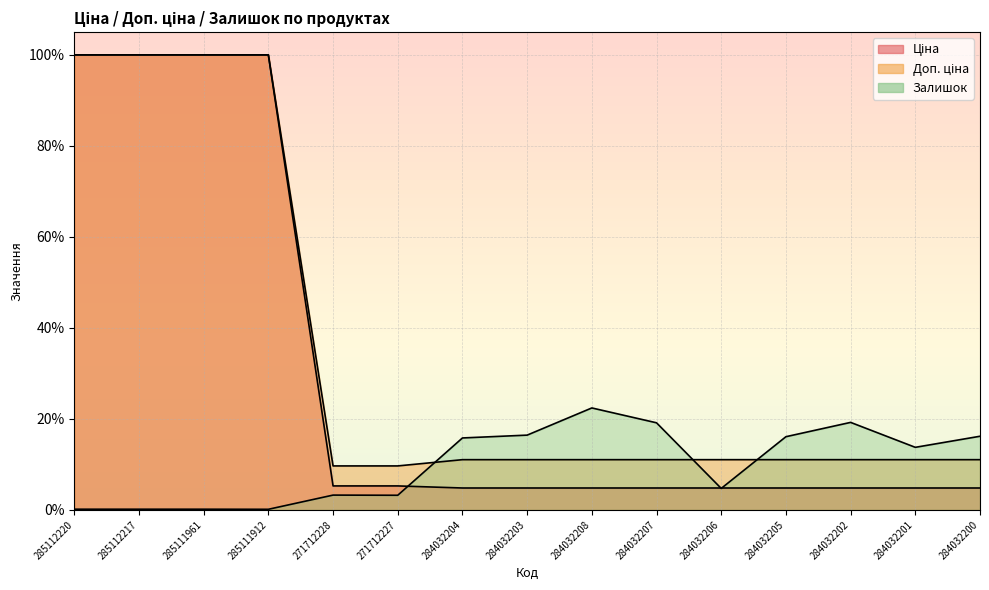

How many lines are shown in the chart?

3